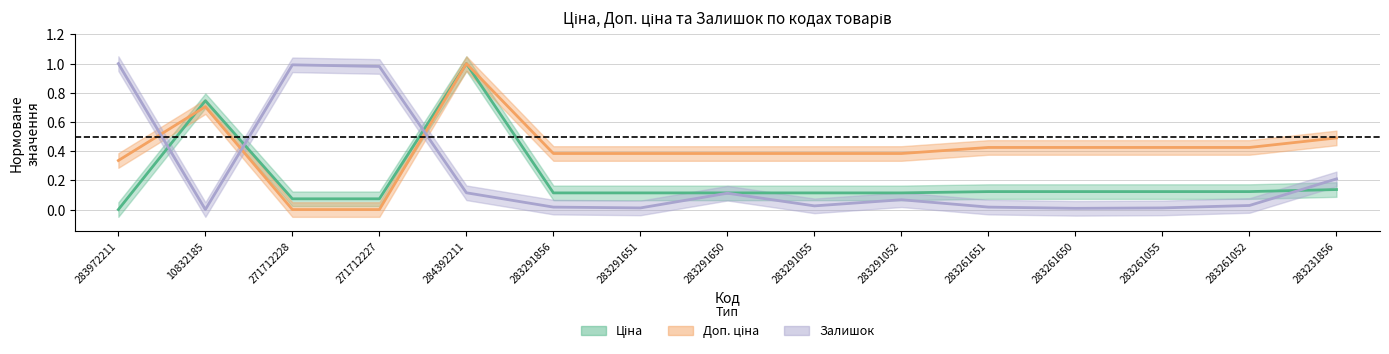

Reading left to right, extract all data points from this chart.

Ціна: 283972211=0.0	10832185=0.7	271712228=0.1	271712227=0.1	284392211=1.0	283291856=0.1	283291651=0.1	283291650=0.1	283291055=0.1	283291052=0.1	283261651=0.1	283261650=0.1	283261055=0.1	283261052=0.1	283231856=0.1
Доп. ціна: 283972211=0.3	10832185=0.7	271712228=0.0	271712227=0.0	284392211=1.0	283291856=0.4	283291651=0.4	283291650=0.4	283291055=0.4	283291052=0.4	283261651=0.4	283261650=0.4	283261055=0.4	283261052=0.4	283231856=0.5
Залишок: 283972211=1.0	10832185=0.0	271712228=1.0	271712227=1.0	284392211=0.1	283291856=0.0	283291651=0.0	283291650=0.1	283291055=0.0	283291052=0.1	283261651=0.0	283261650=0.0	283261055=0.0	283261052=0.0	283231856=0.2